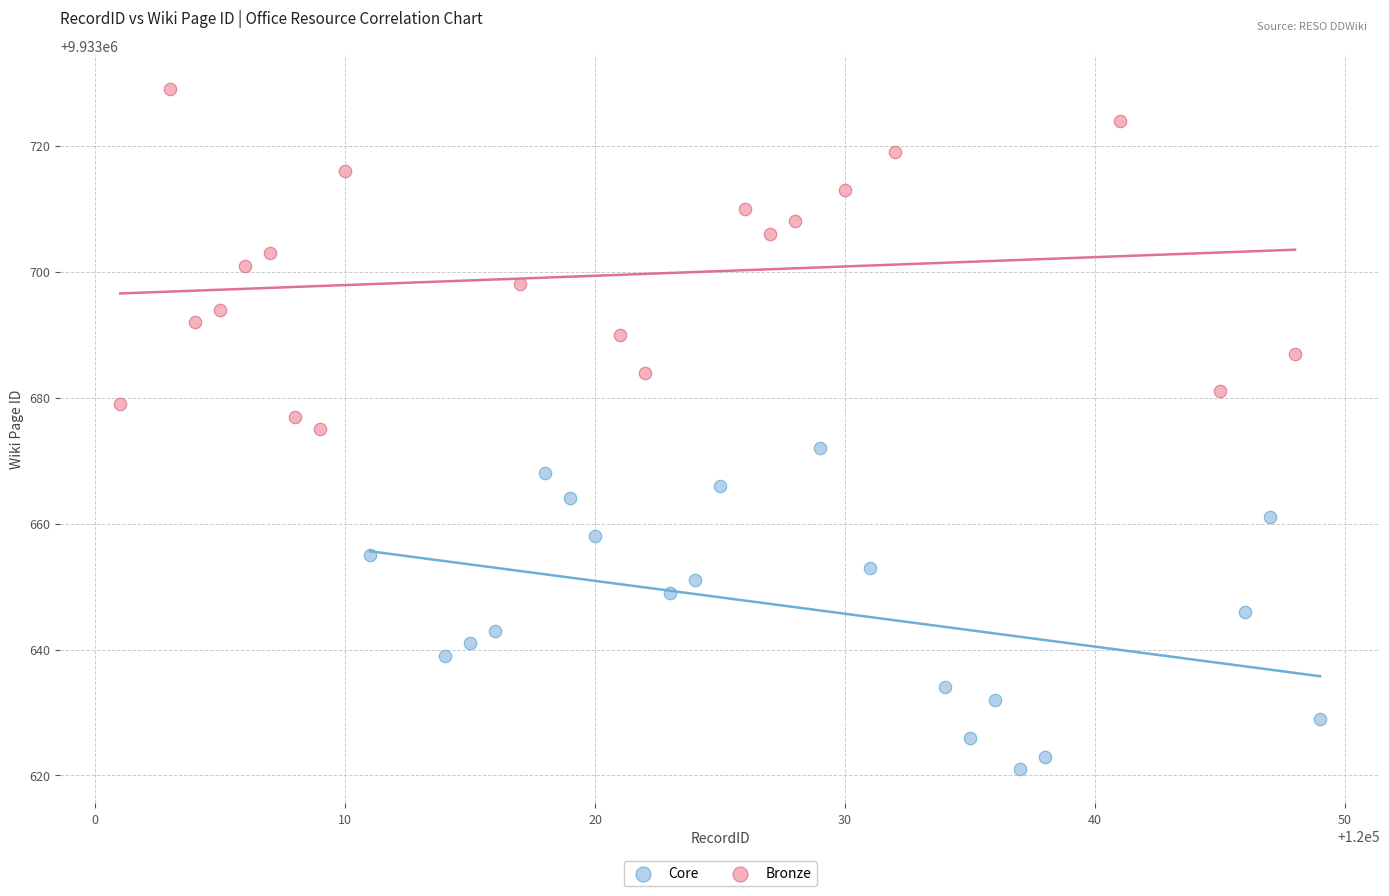

Which series reaches the maximum Y coordinate?

Bronze